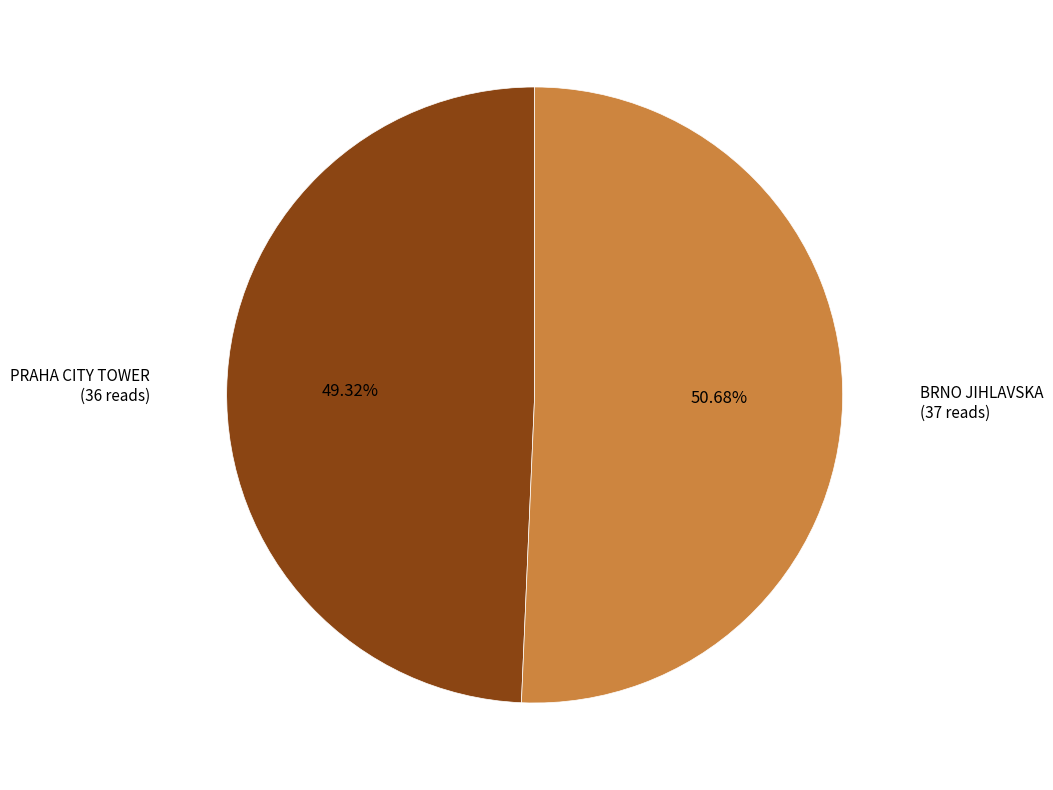

Is there any slice that represents more than half of the pie?

Yes